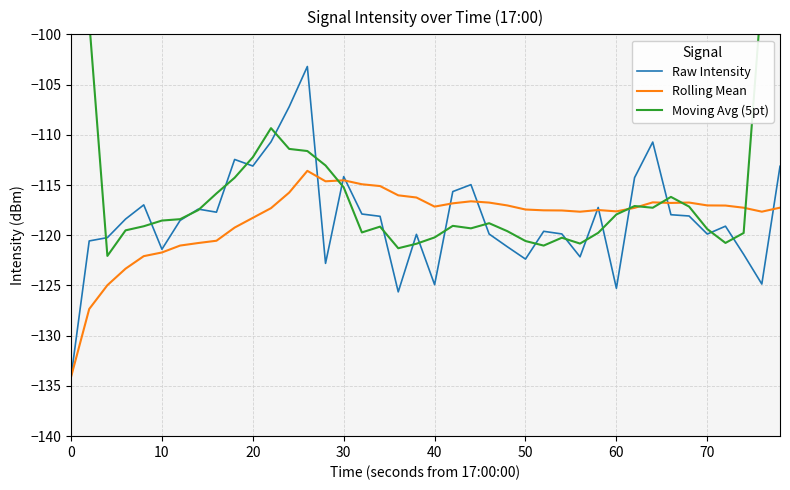

The value of Rolling Mean at 70 is -75.2. True or false?

False